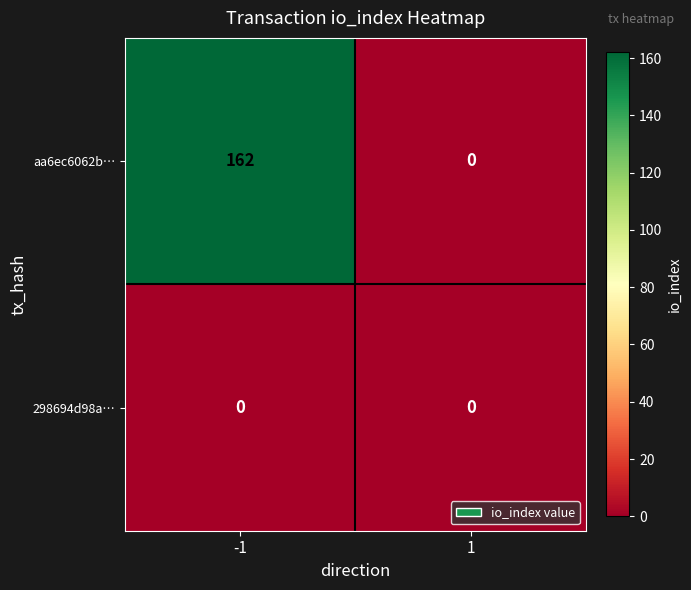

What is the greatest value displayed?

162